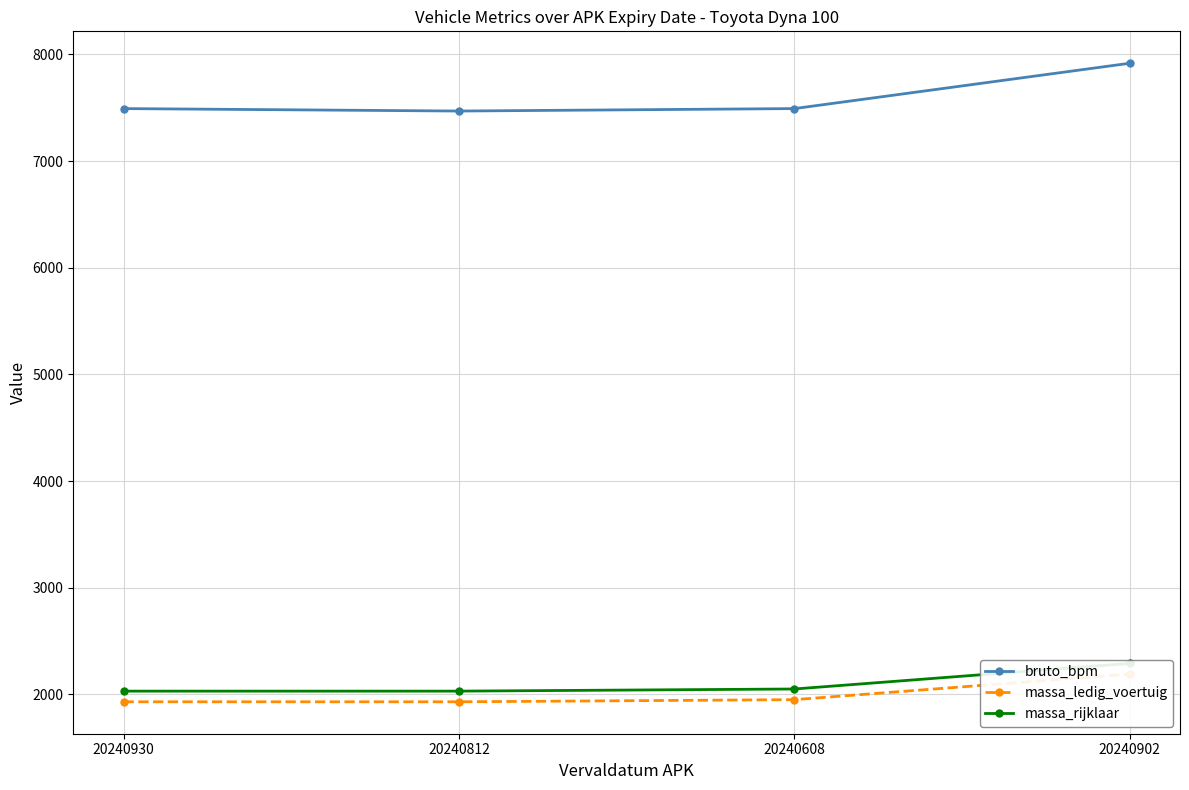

What is the lowest value of the bruto_bpm series?

7469